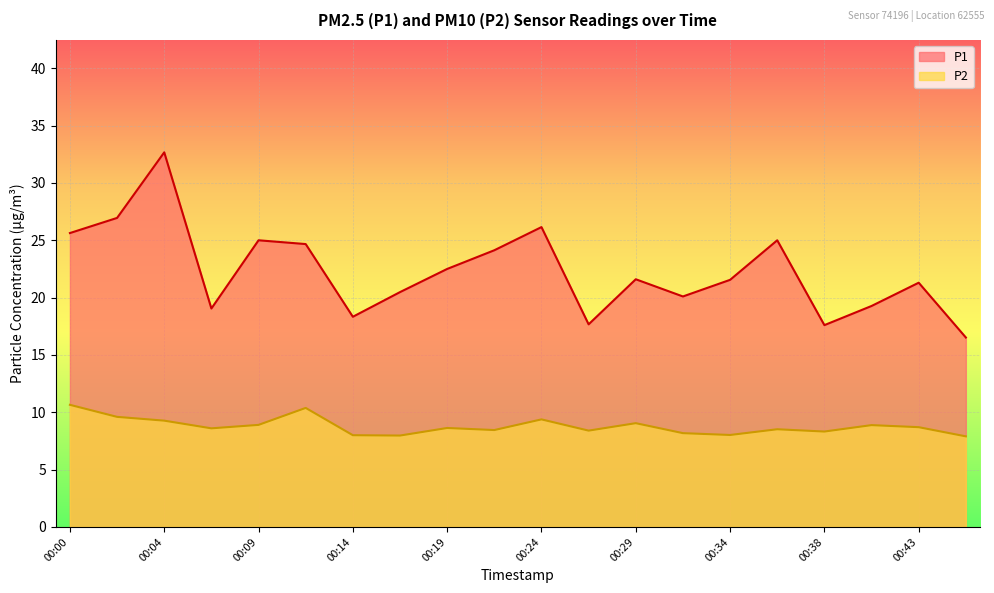

What is the difference between the P1 values at 00:41 and 00:19?

3.2